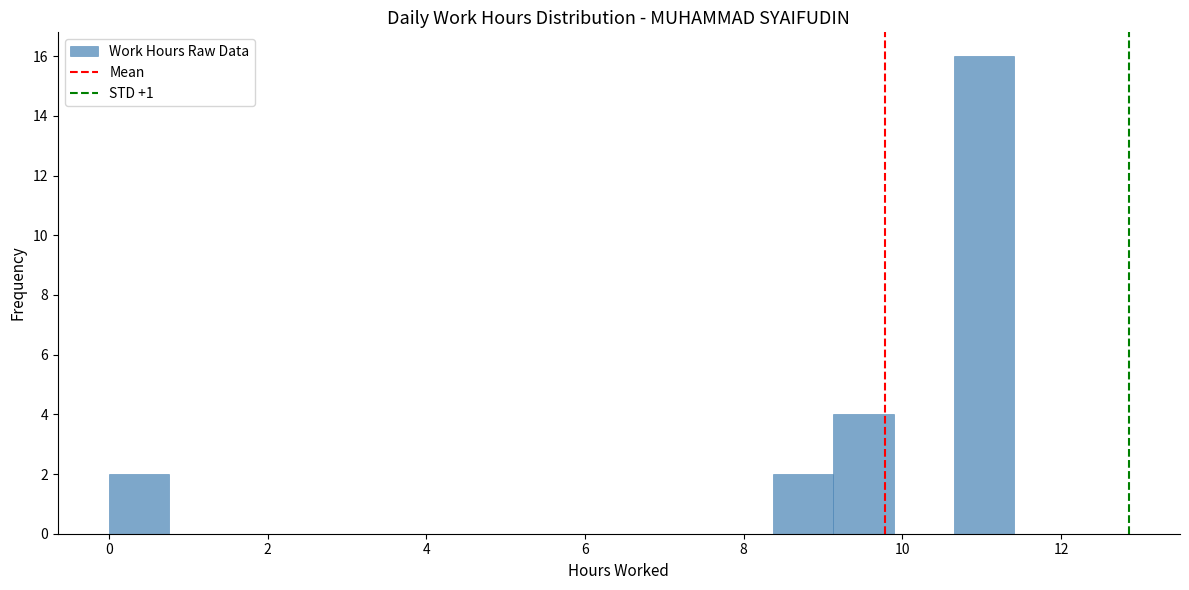

Read against the x-axis, roughly where is the centre of the tallest bar?

11.0